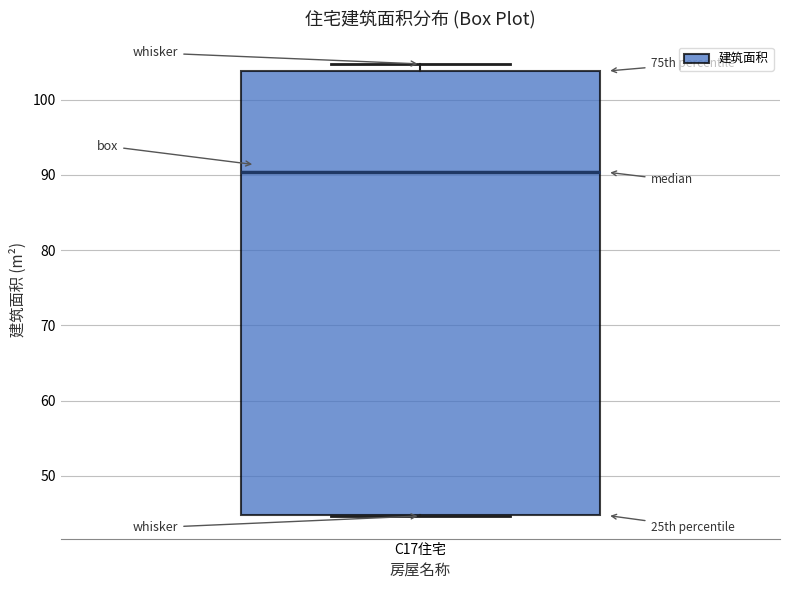

Transcribe this box plot: give where the median line is, the range the box spans, and where the two whiskers end, as read against the y-axis. The values are not printed on the chart, so give them approximately, as read against the axis.

median 90, box 45 to 104, whiskers 45 to 105